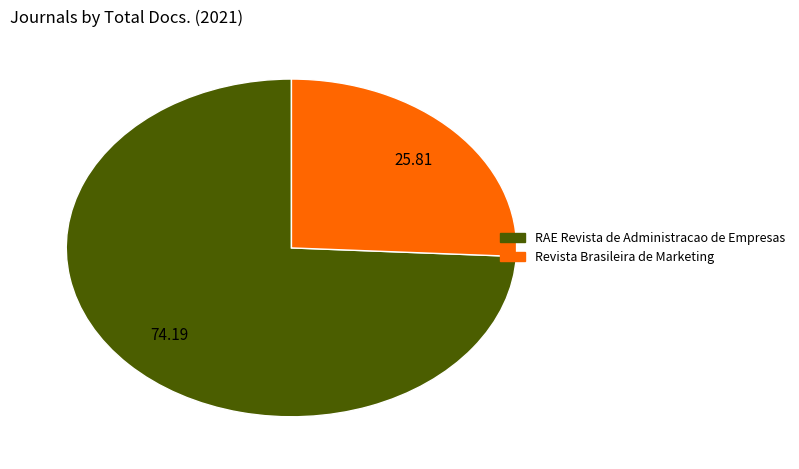

Rank the categories by value from highest to lowest.

RAE Revista de Administracao de Empresas, Revista Brasileira de Marketing